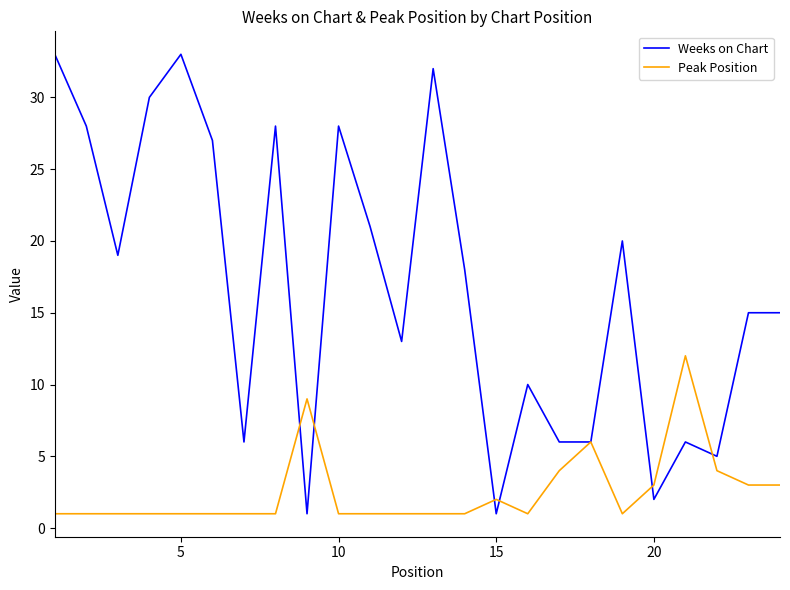

True or false: Weeks on Chart has more than 2 interior local peaks.

True